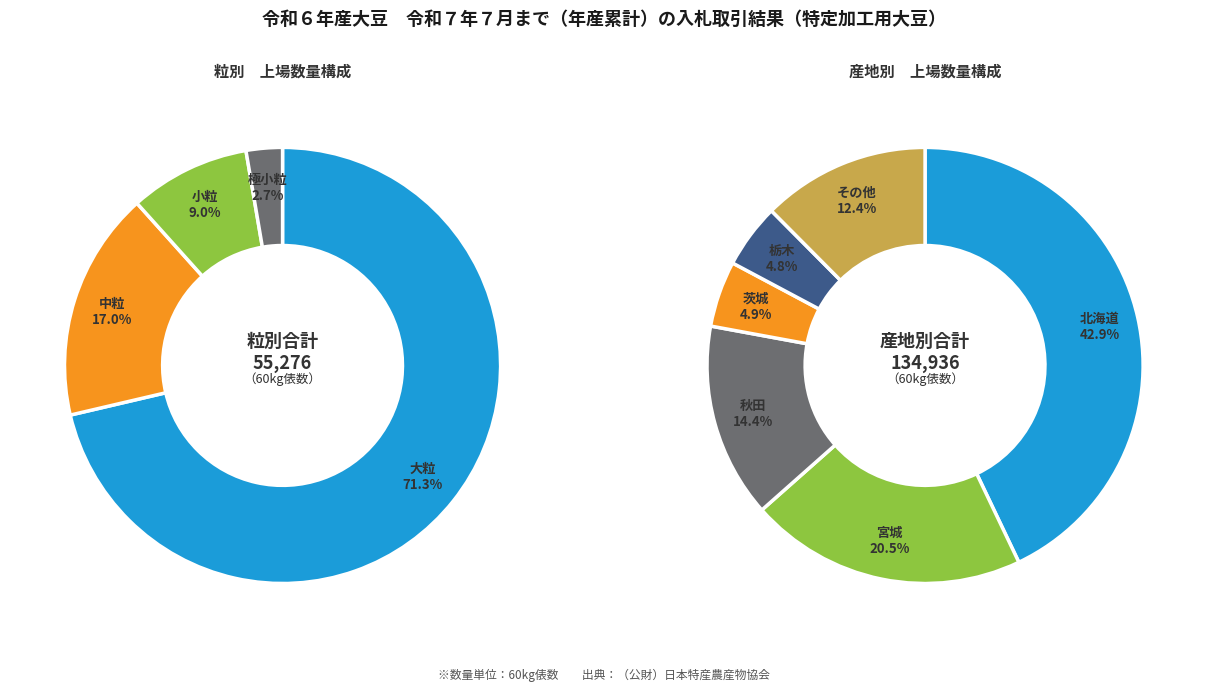

Is 大粒 the majority of the pie?

Yes